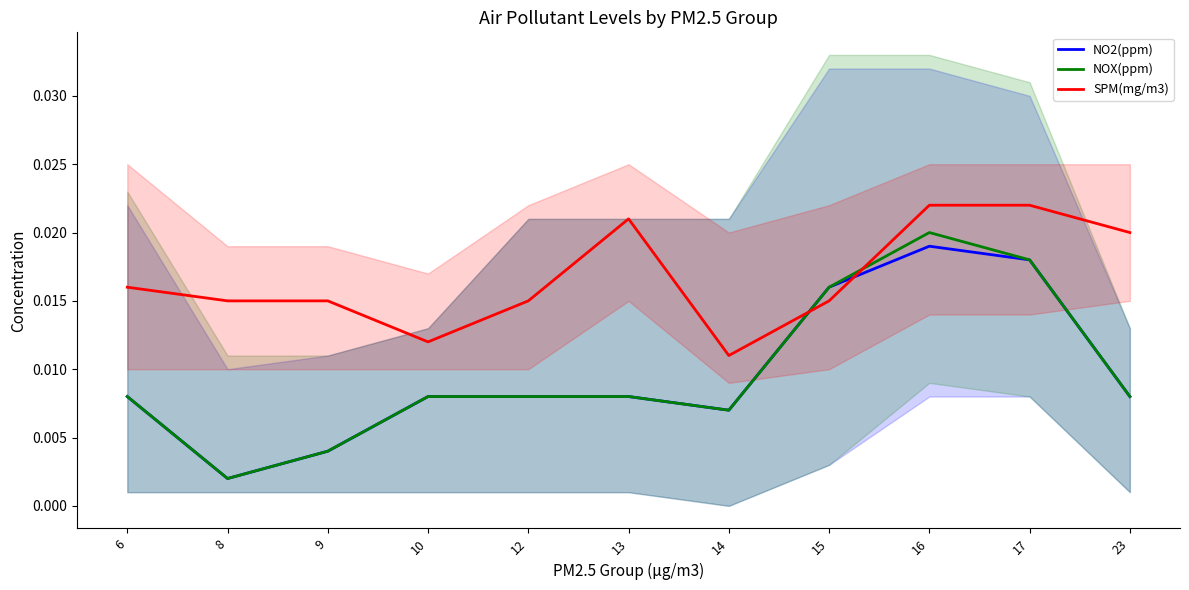

True or false: SPM(mg/m3) has more than 0 interior local peaks.

True